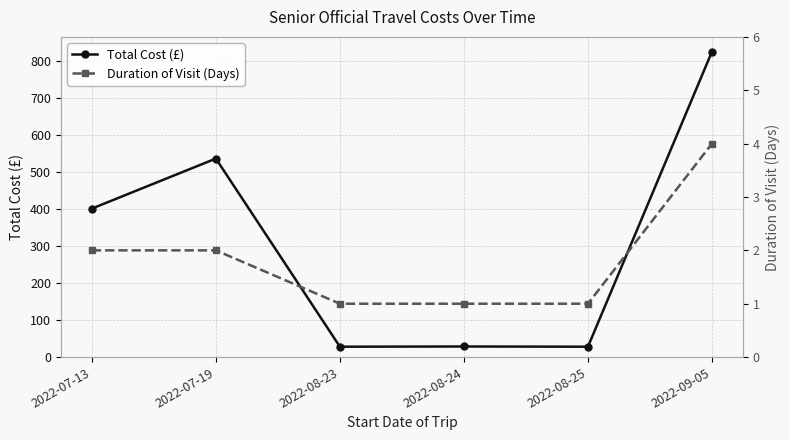

Which has a higher value, 2022-08-24 or 2022-08-23?

2022-08-24